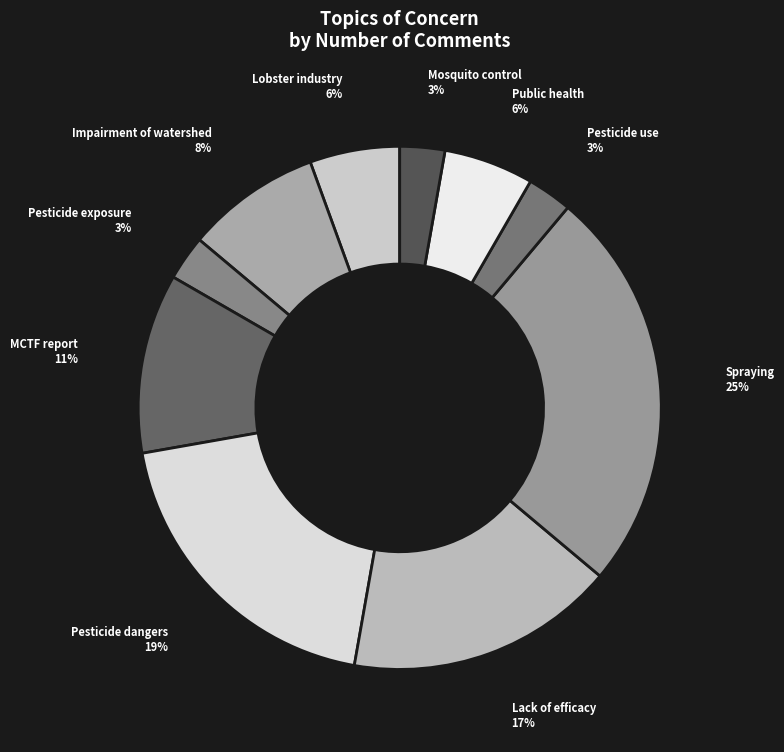

How many slices are in this pie chart?

10